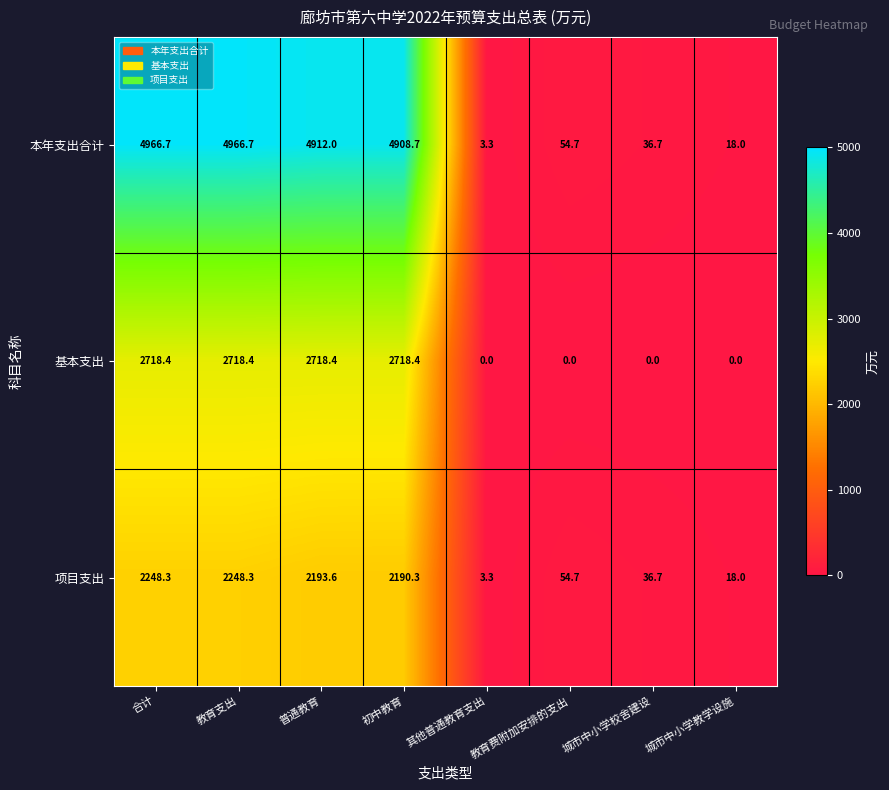

Is it true that 基本支出 equals 1412.2 at 初中教育?

False